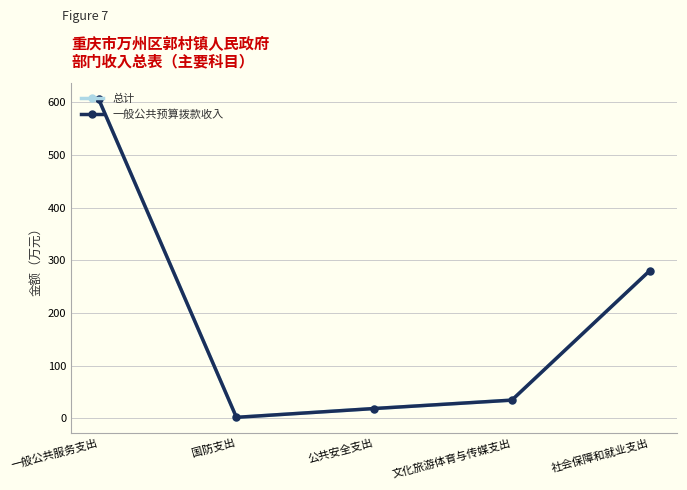

Is the value of 一般公共预算拨款收入 at 公共安全支出 greater than the value of 总计 at 社会保障和就业支出?

No